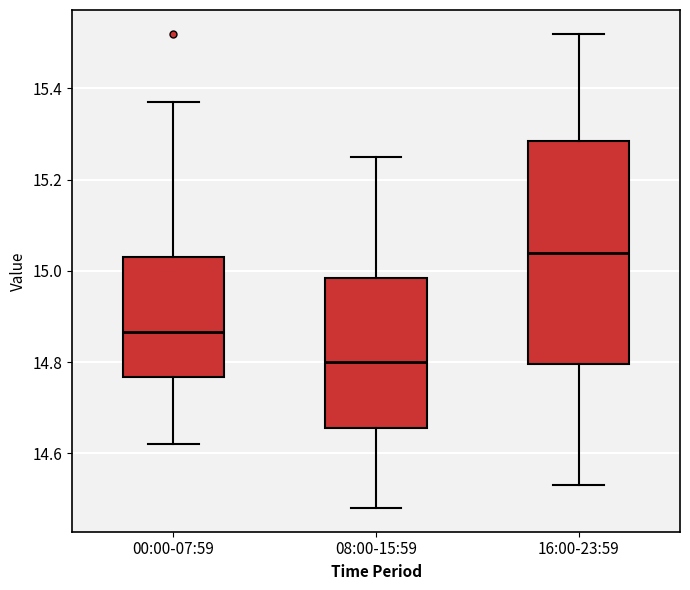

Reading left to right, read every box against the y-axis: the position of its median line, the range the box covers, and the ends of its whiskers. The values are not printed on the chart, so give them approximately, as read against the axis.

00:00-07:59: median 14.86, box 14.76 to 15.04, whiskers 14.62 to 15.38
08:00-15:59: median 14.80, box 14.66 to 14.98, whiskers 14.48 to 15.26
16:00-23:59: median 15.04, box 14.80 to 15.28, whiskers 14.54 to 15.52